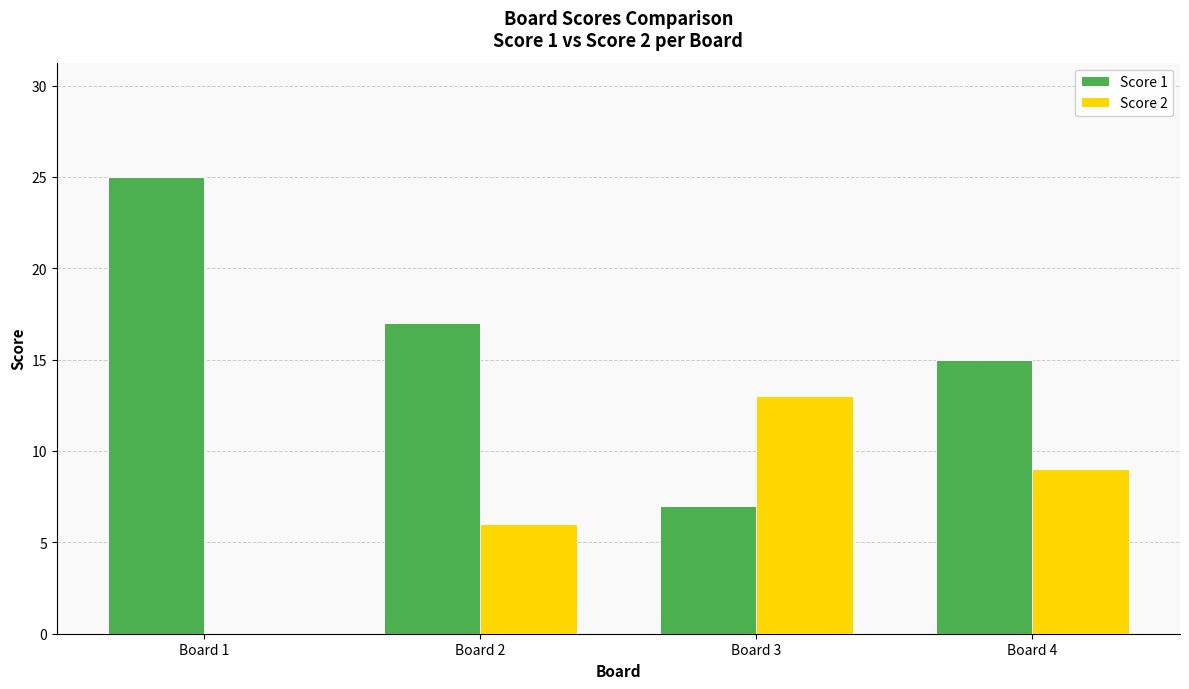

True or false: Score 2 has a value of 6 at Board 2.

True